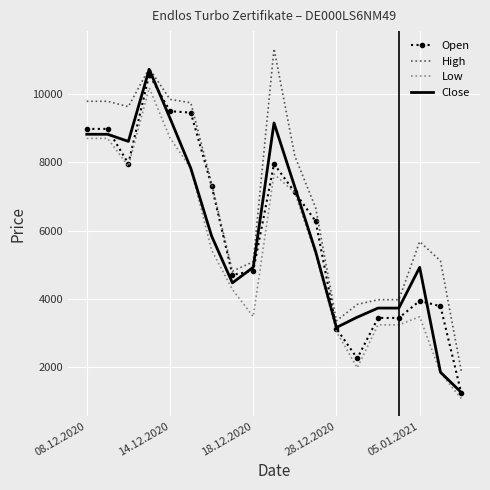

Count the number of data series in this chart.

4